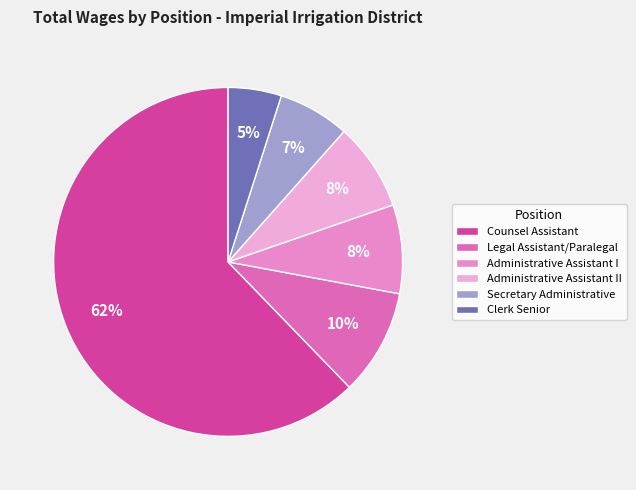

Count the number of slices in the pie.

6